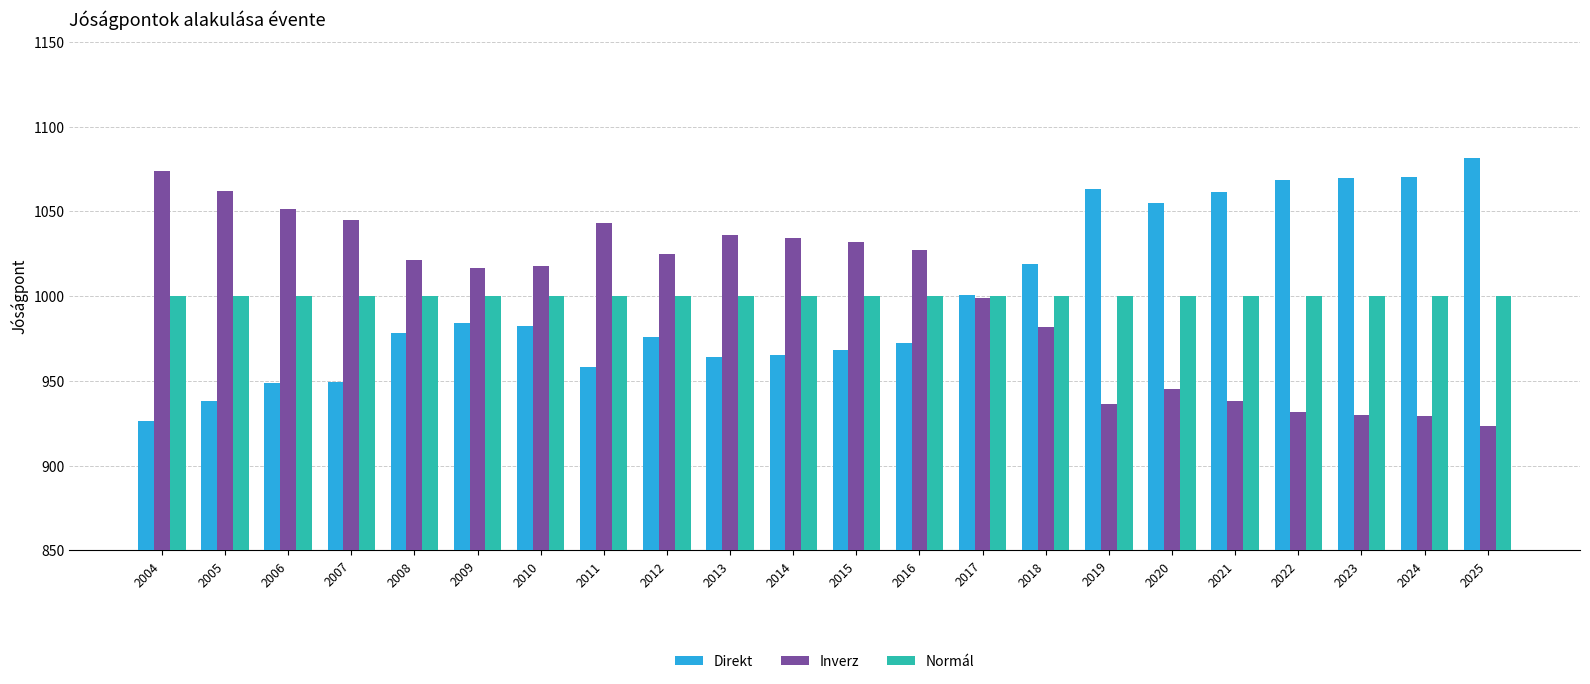

At which label is Inverz closest to 998?

2017